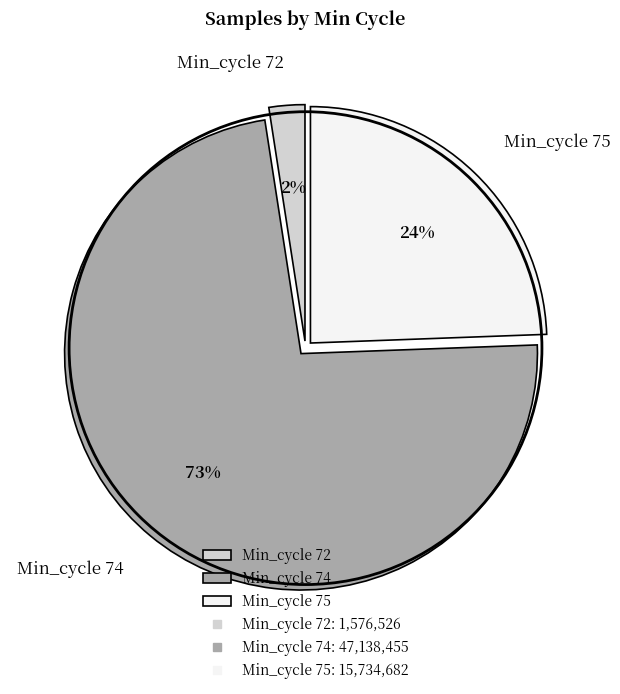

Between Min_cycle 75 and Min_cycle 72, which is larger?

Min_cycle 75